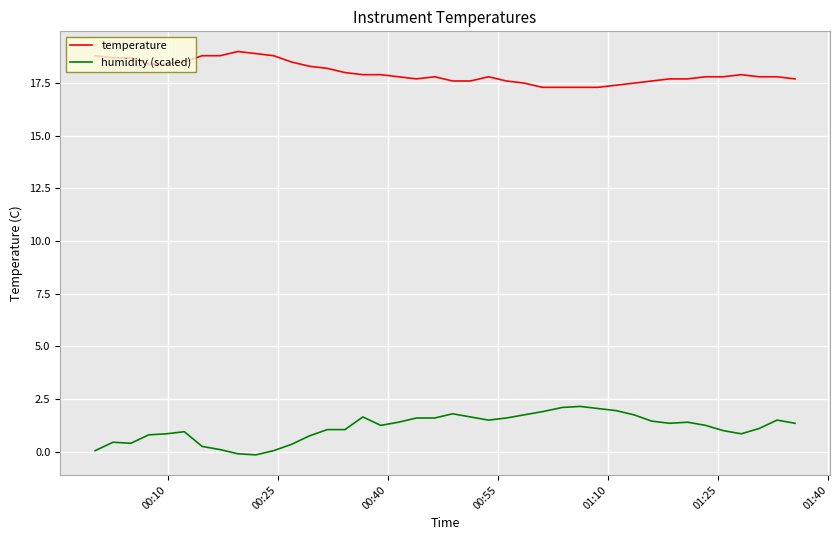

What is the highest value of the temperature series?

19.0